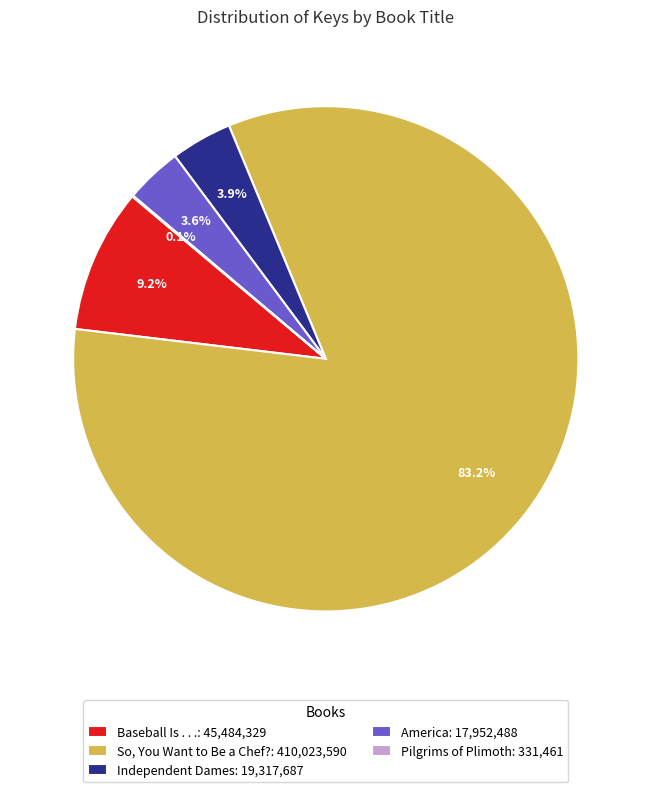

To the nearest percent, what is the combined percentage of So, You Want to Be a Chef? and Independent Dames?

87%